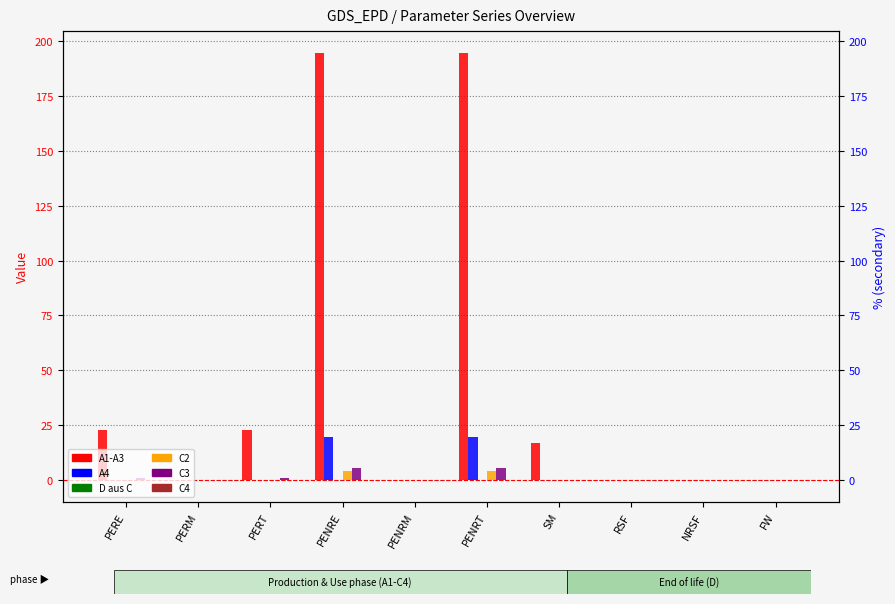

Which series has the largest range (max minus min)?

A1-A3